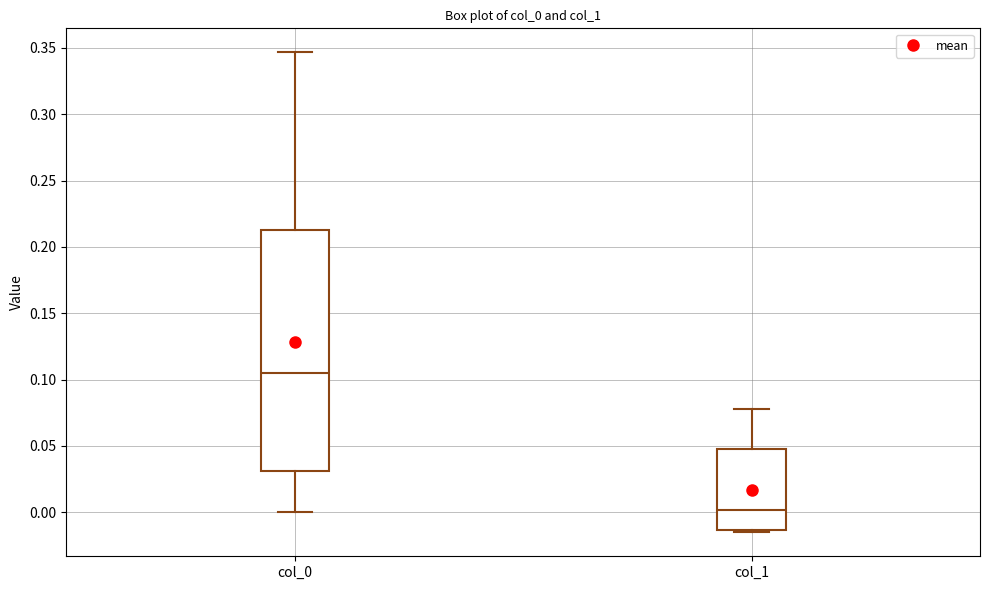

Reading left to right, transcribe this box plot: for each box, give where its median line is, the range the box spans, and where its two whiskers end, as read against the y-axis. The values are not printed on the chart, so give them approximately, as read against the axis.

col_0: median 0.105, box 0.030 to 0.215, whiskers 0.000 to 0.345
col_1: median 0.000, box -0.015 to 0.050, whiskers -0.015 to 0.080